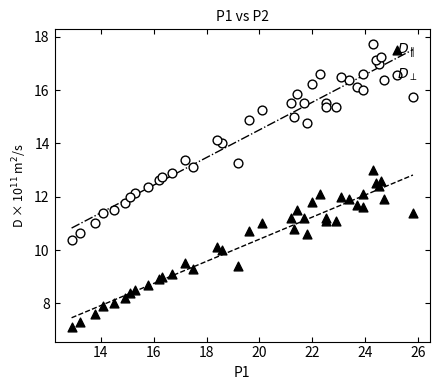

Which series reaches the maximum Y coordinate?

$D_{\perp}$